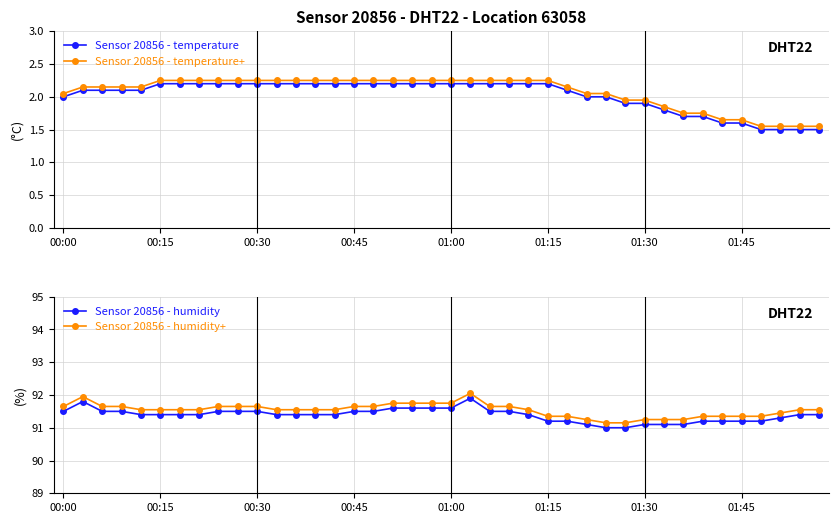

Is it true that temperature equals 3.5 at 01:30?

False